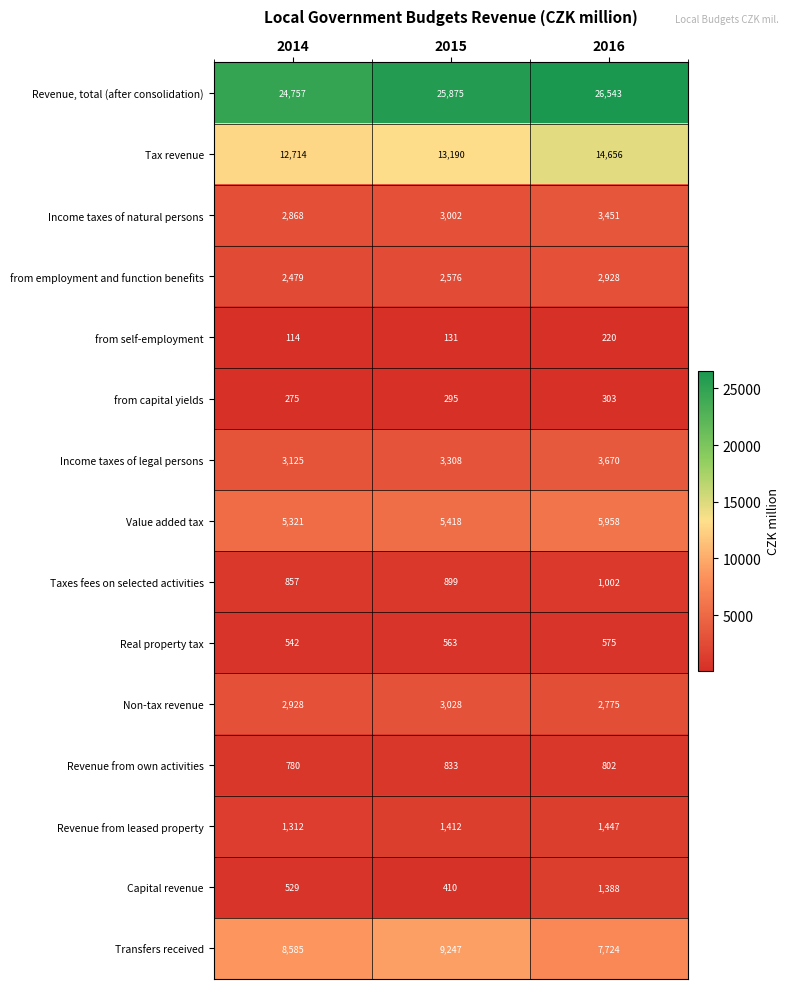

At 2014, list the series in order from largest to smallest.

Revenue, total (after consolidation), Tax revenue, Transfers received, Value added tax, Income taxes of legal persons, Non-tax revenue, Income taxes of natural persons, from employment and function benefits, Revenue from leased property, Taxes fees on selected activities, Revenue from own activities, Real property tax, Capital revenue, from capital yields, from self-employment